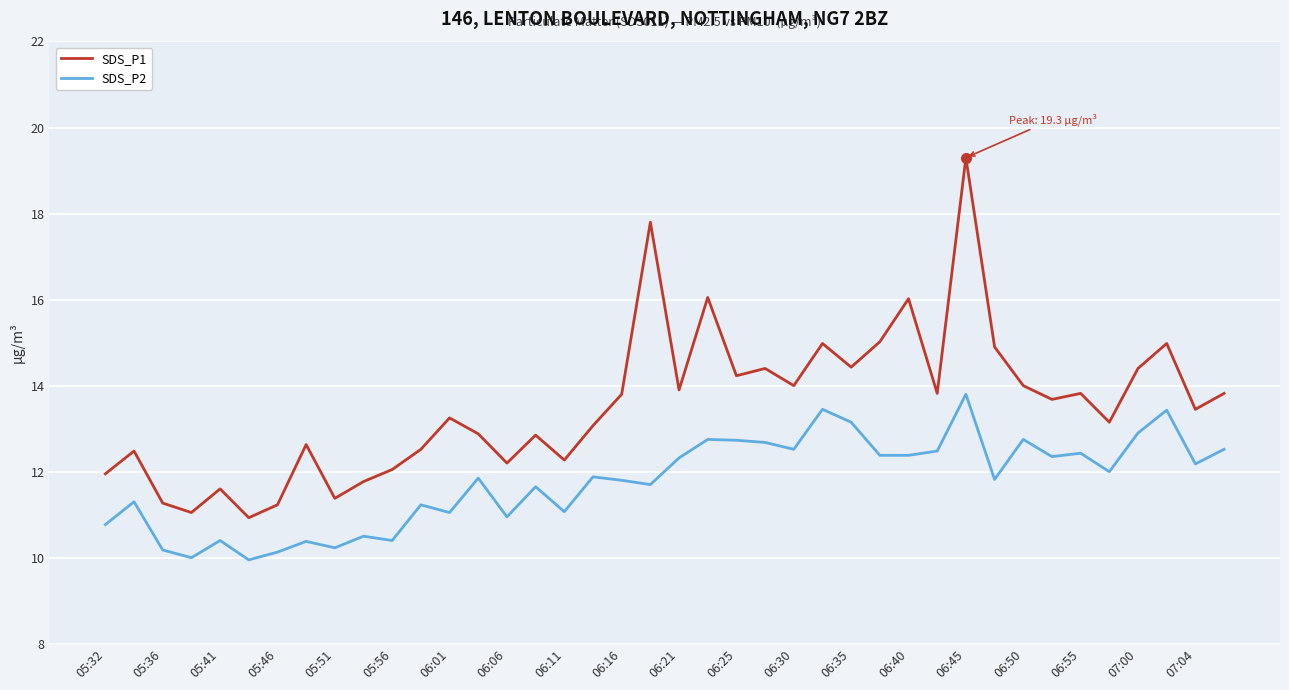

List the series in order of their peak value, lowest first.

SDS_P2, SDS_P1